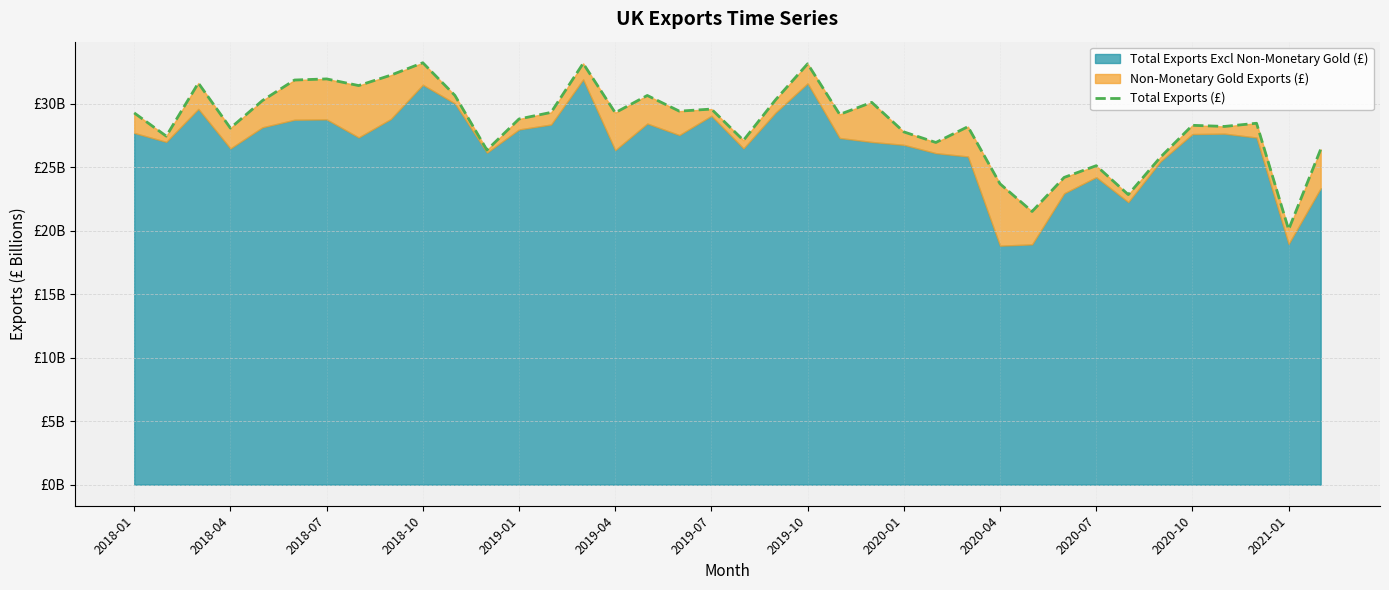

What is the greatest value displayed?

33.2